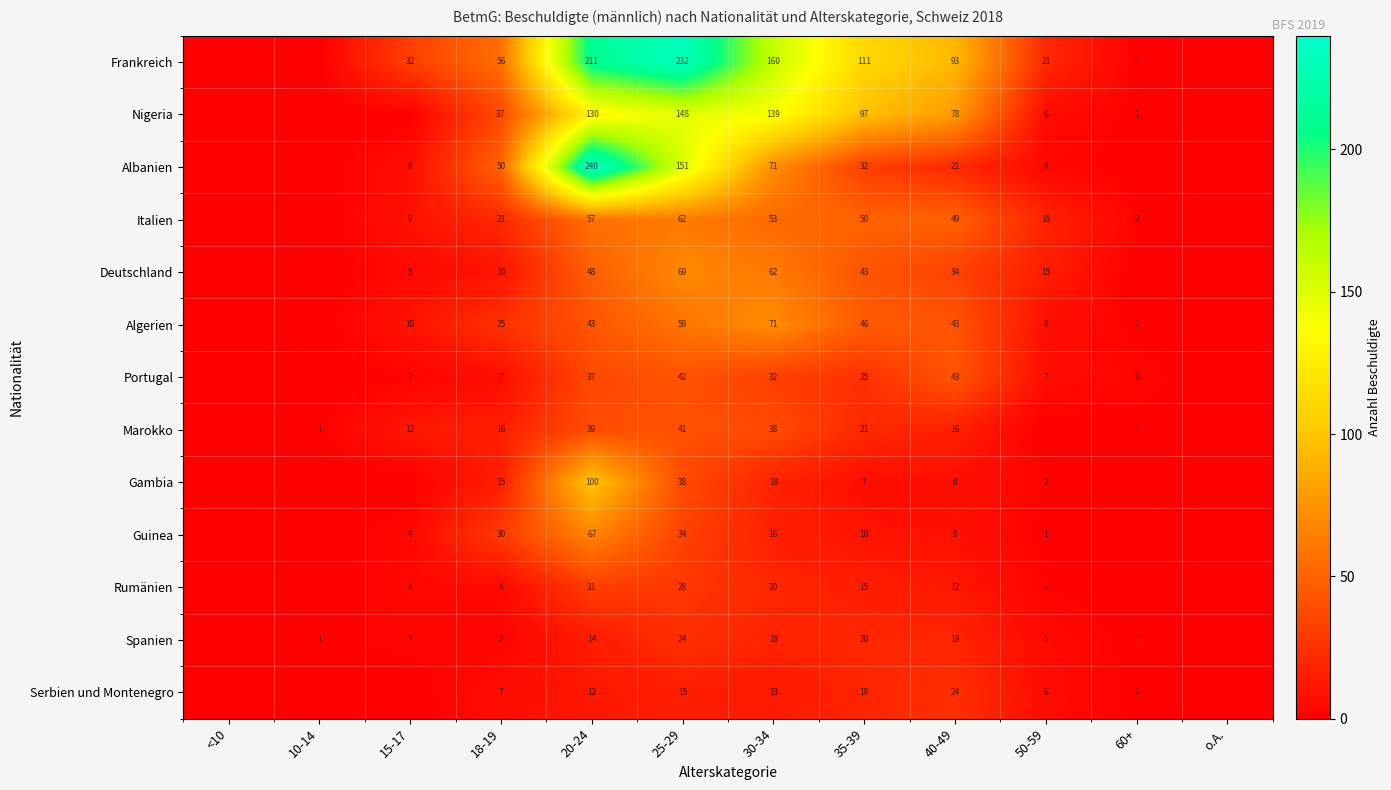

What is the sum of the Algerien values at 60+ and 15-17?

11